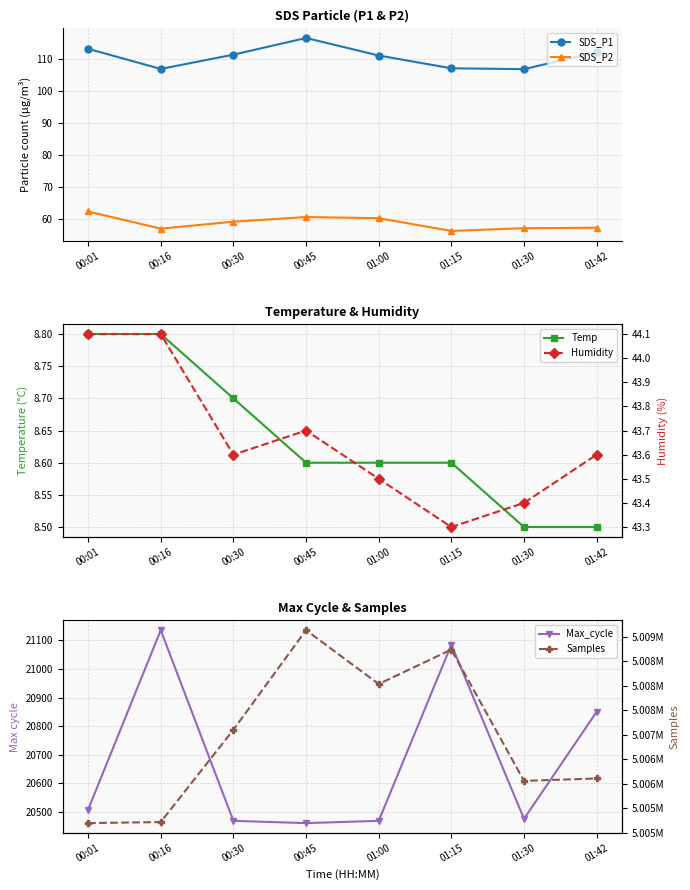

Which label corresponds to the largest value in the chart?

00:45